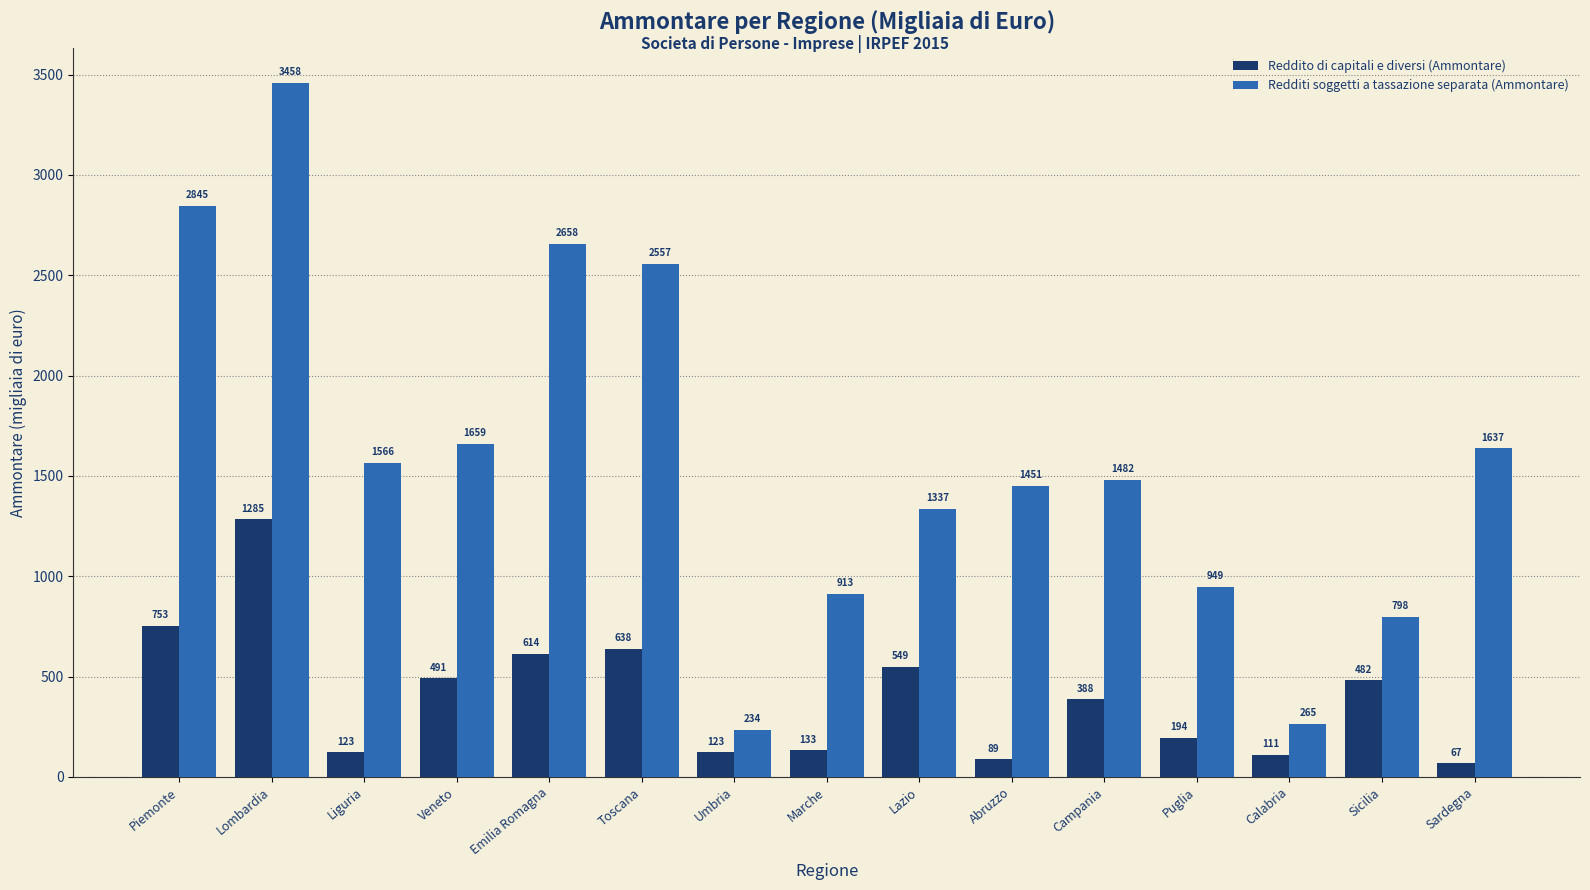

What is the value of the Redditi soggetti a tassazione separata (Ammontare) bar at the 7th from the left?

234